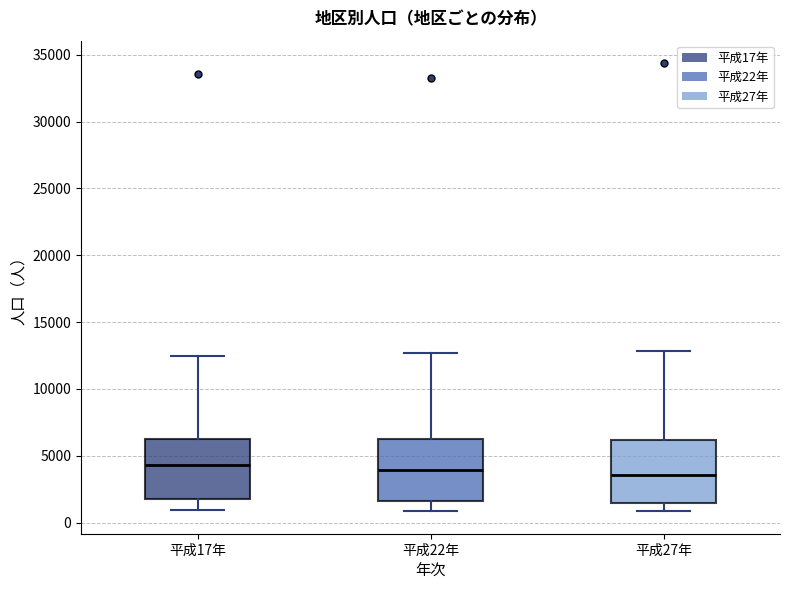

Reading left to right, transcribe this box plot: for each box, give where its median line is, the range the box spans, and where its two whiskers end, as read against the y-axis. The values are not printed on the chart, so give them approximately, as read against the axis.

平成17年: median 4500, box 2000 to 6500, whiskers 1000 to 12500
平成22年: median 4000, box 1500 to 6000, whiskers 1000 to 12500
平成27年: median 3500, box 1500 to 6000, whiskers 1000 to 13000